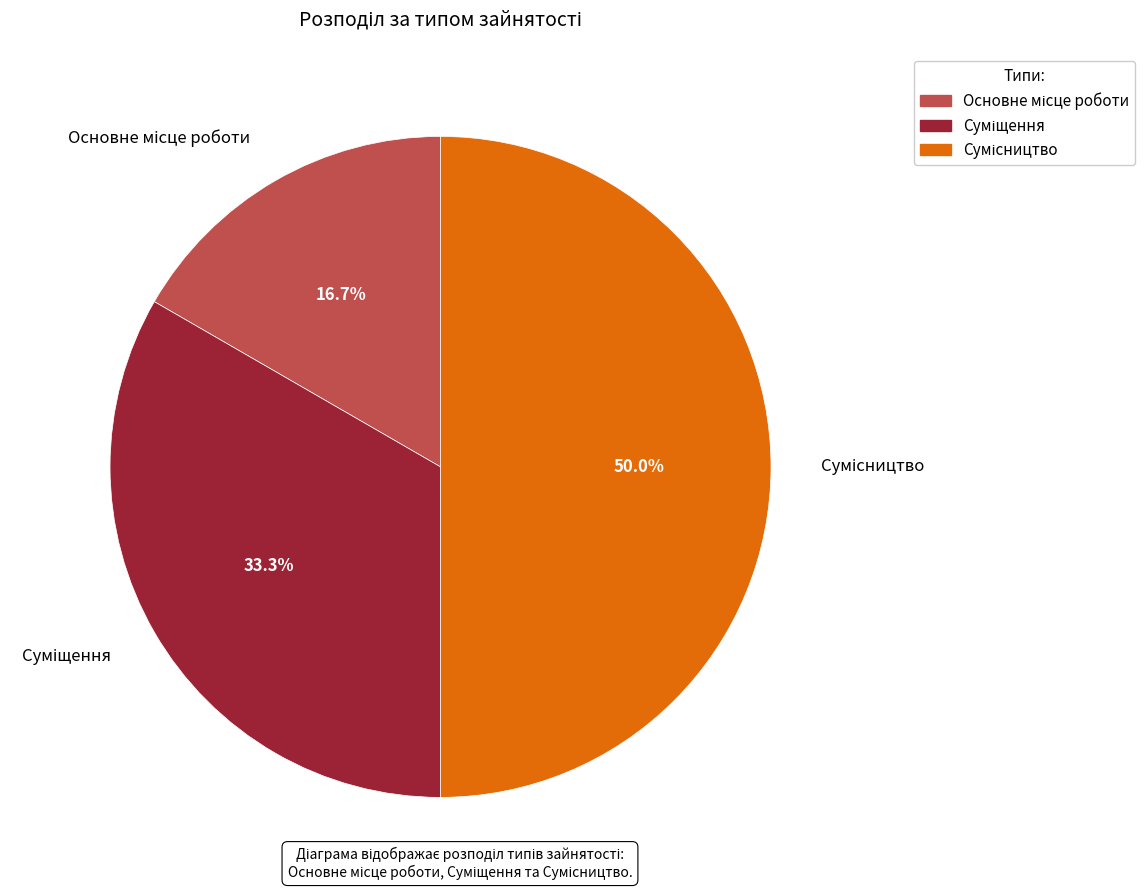

What is the change in value from Суміщення to Сумісництво?

+1